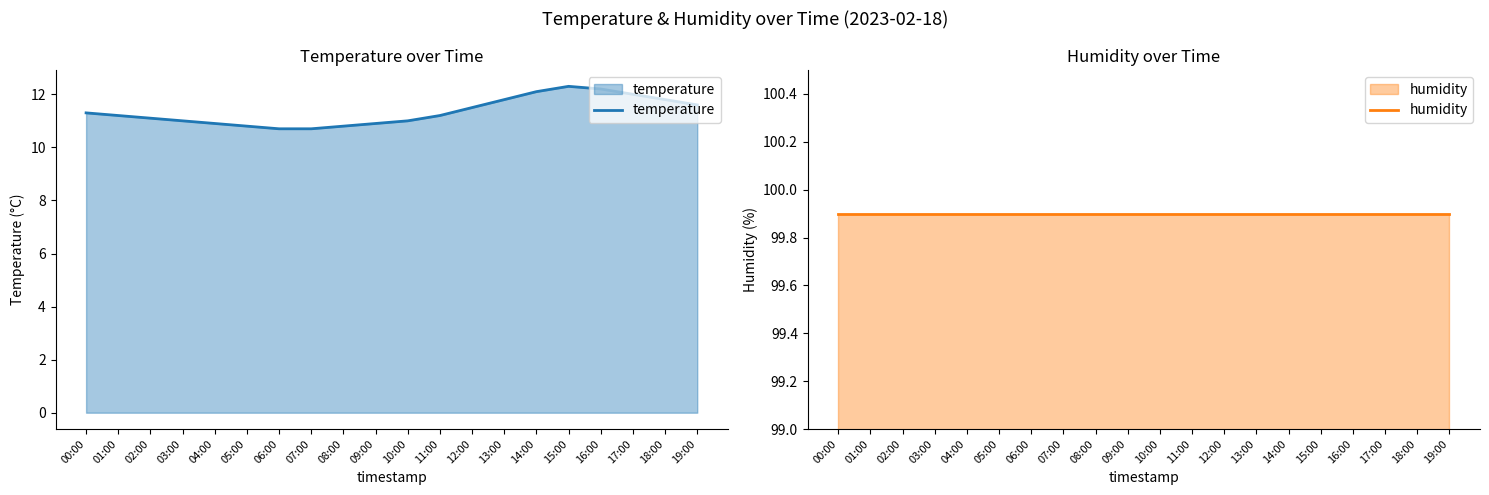

Rank the series by their maximum value, from highest to lowest.

humidity, temperature